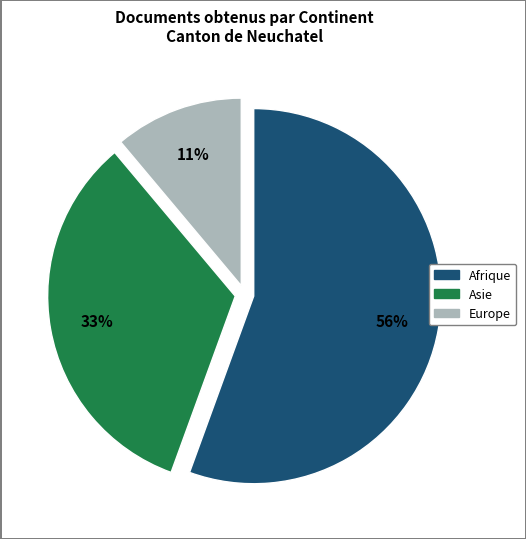

Which slice is the smallest?

Europe